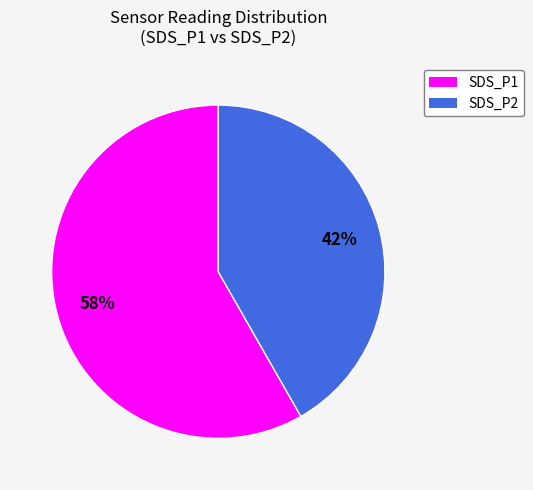

To the nearest percent, what is the difference between the largest and smallest slice percentages?

16%